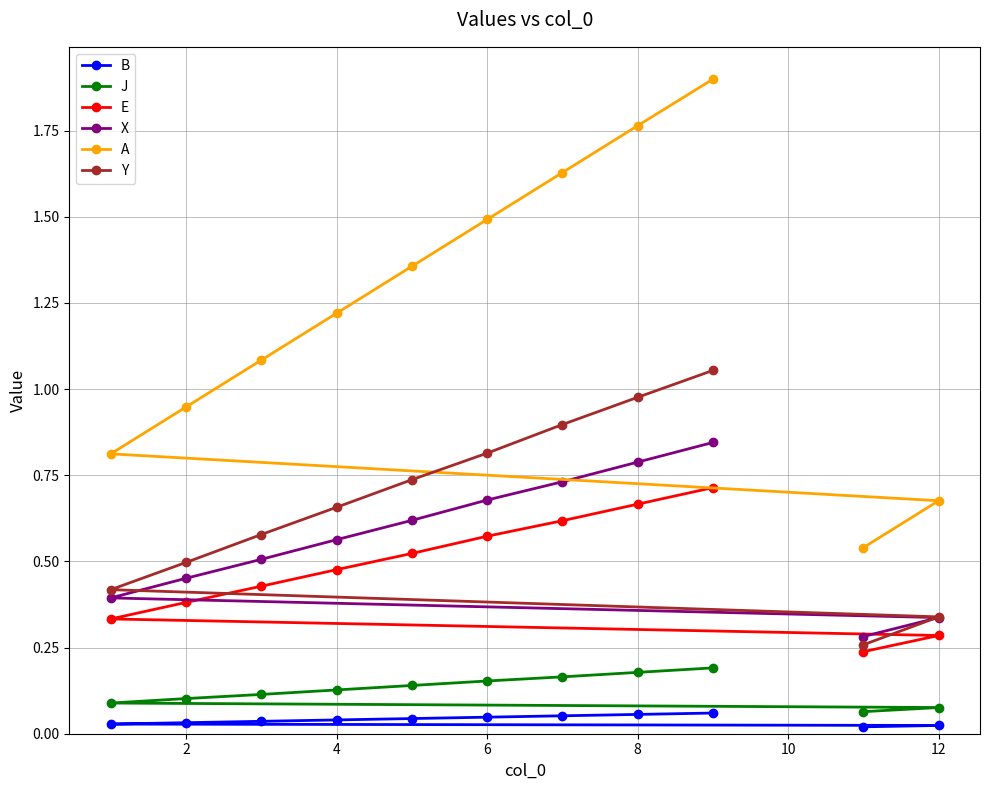

List the series in order of their peak value, lowest first.

B, J, E, X, Y, A